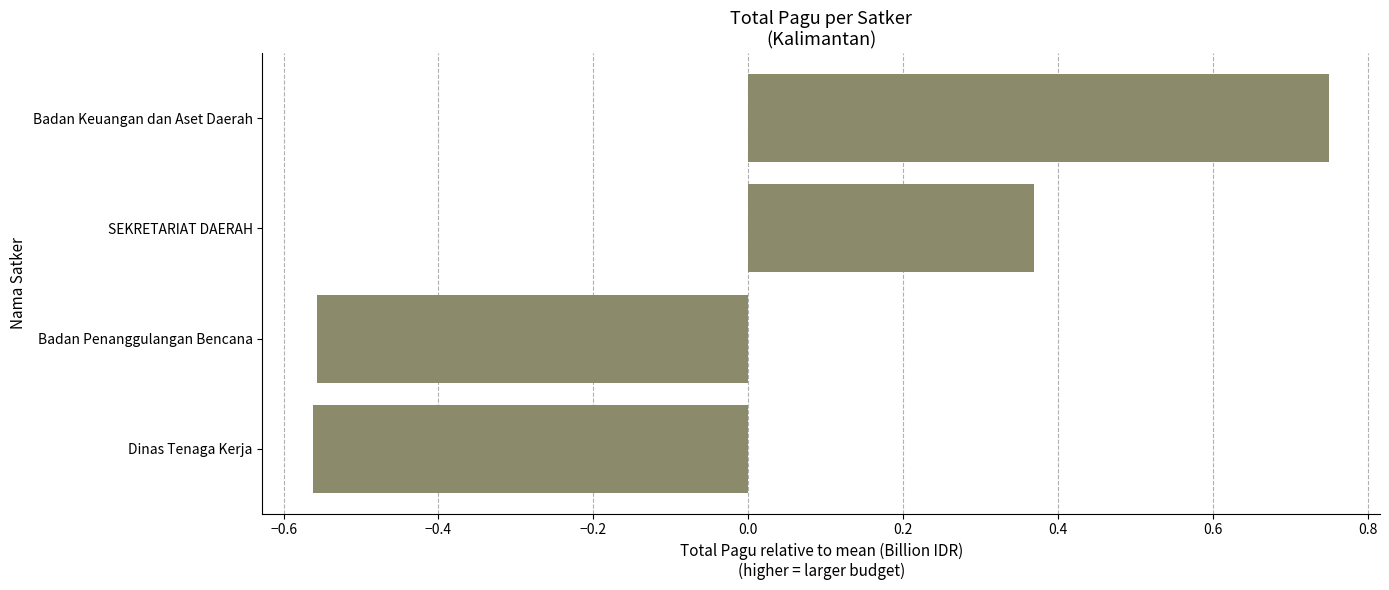

True or false: the data shows -0.9 at Badan Penanggulangan Bencana.

False